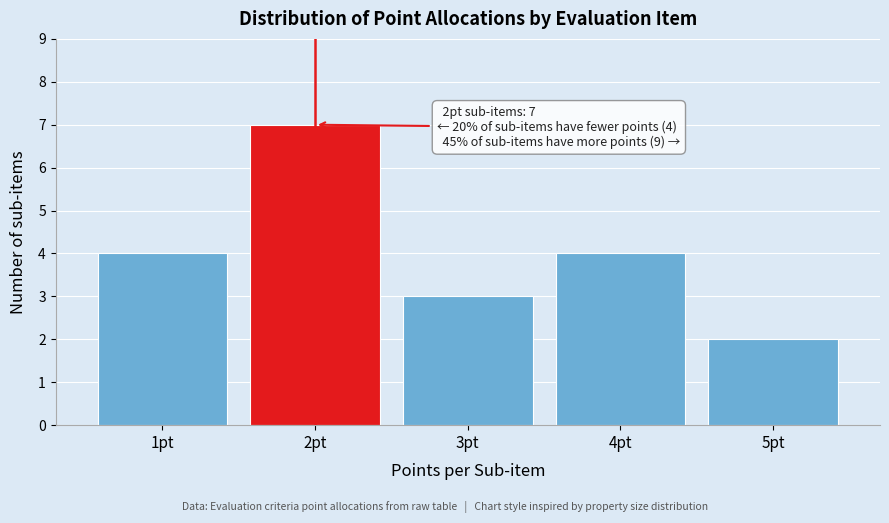

Reading right to left, what are all the values shown in this chart?

2	4	3	7	4